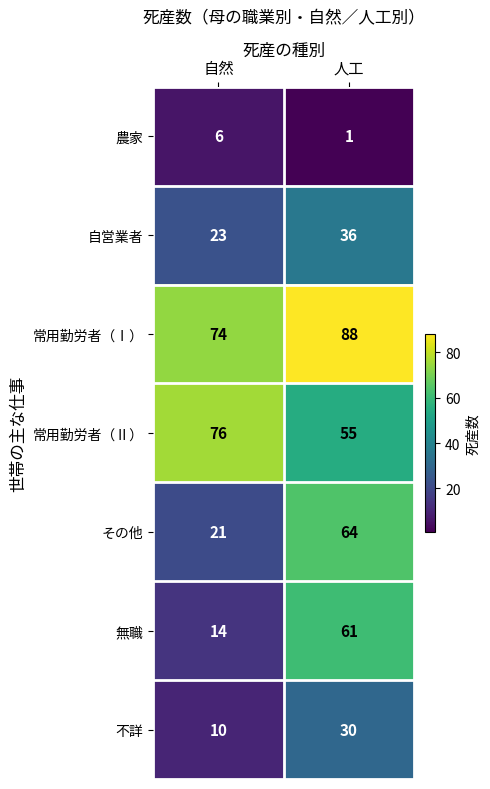

At which label is その他 closest to 42?

自然